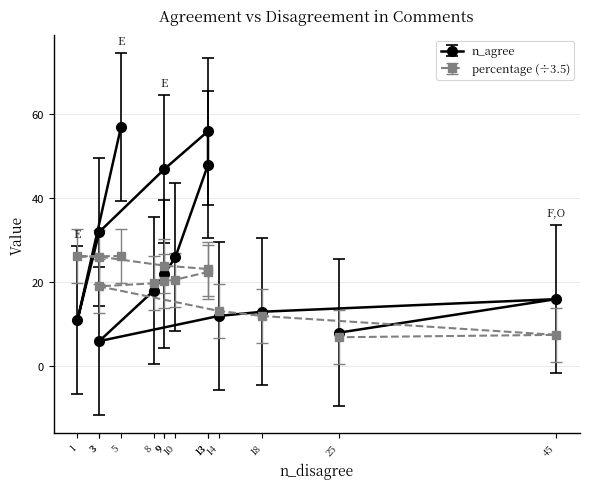

Is it true that n_agree equals 40.6 at 5?

False